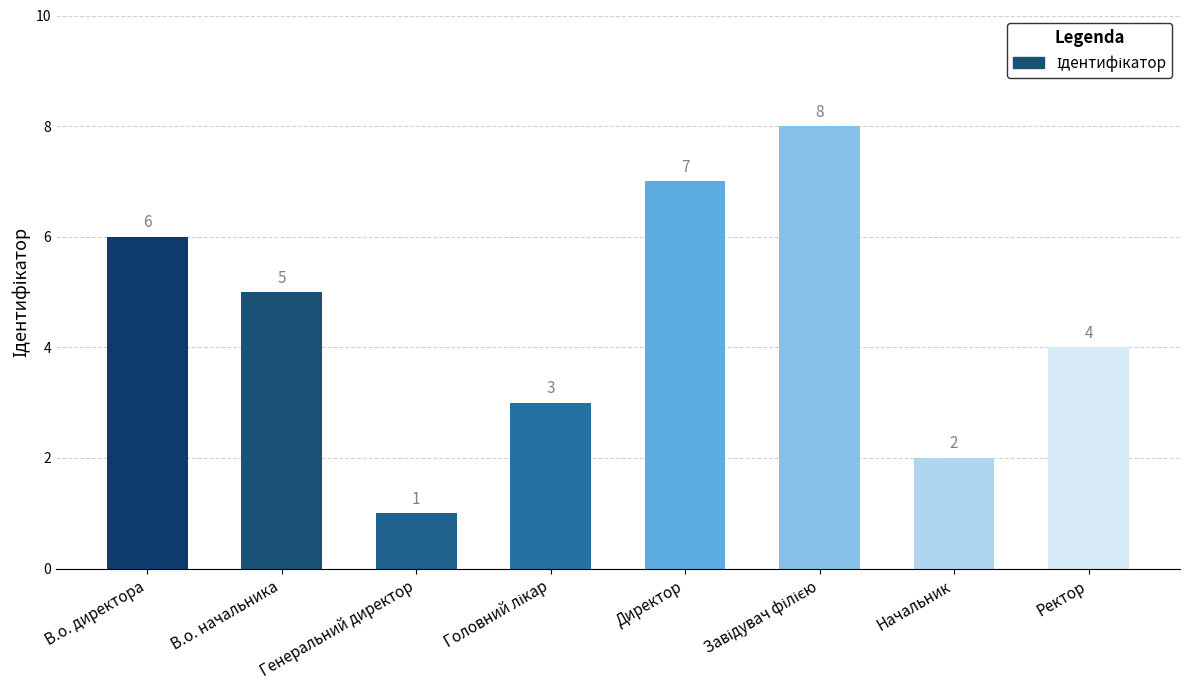

What is the difference between the values at Генеральний директор and В.о. директора?

5